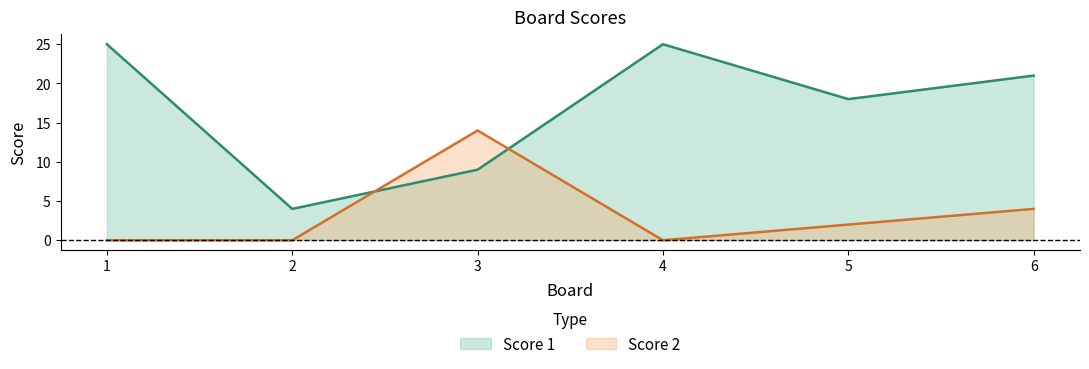

How many values in the Score 1 series exceed 21?

2